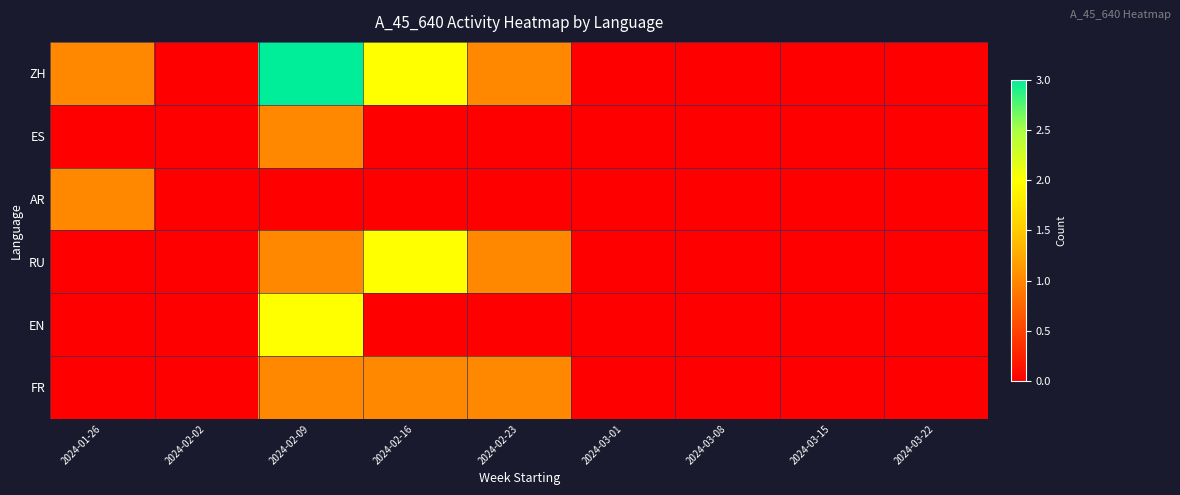

What is the greatest value displayed?

3